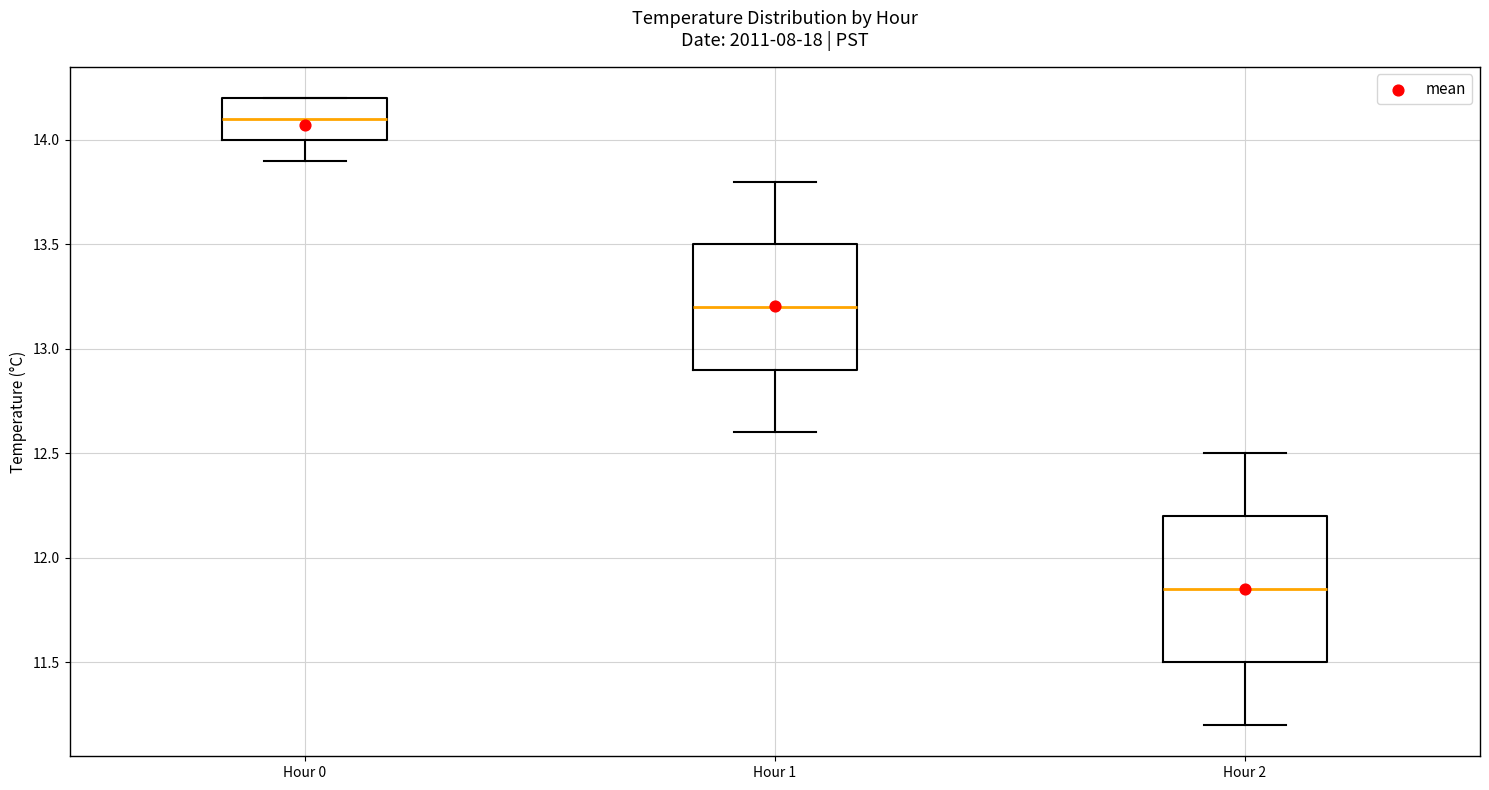

Which box is the tallest, from its lower edge to its upper edge?

Hour 2